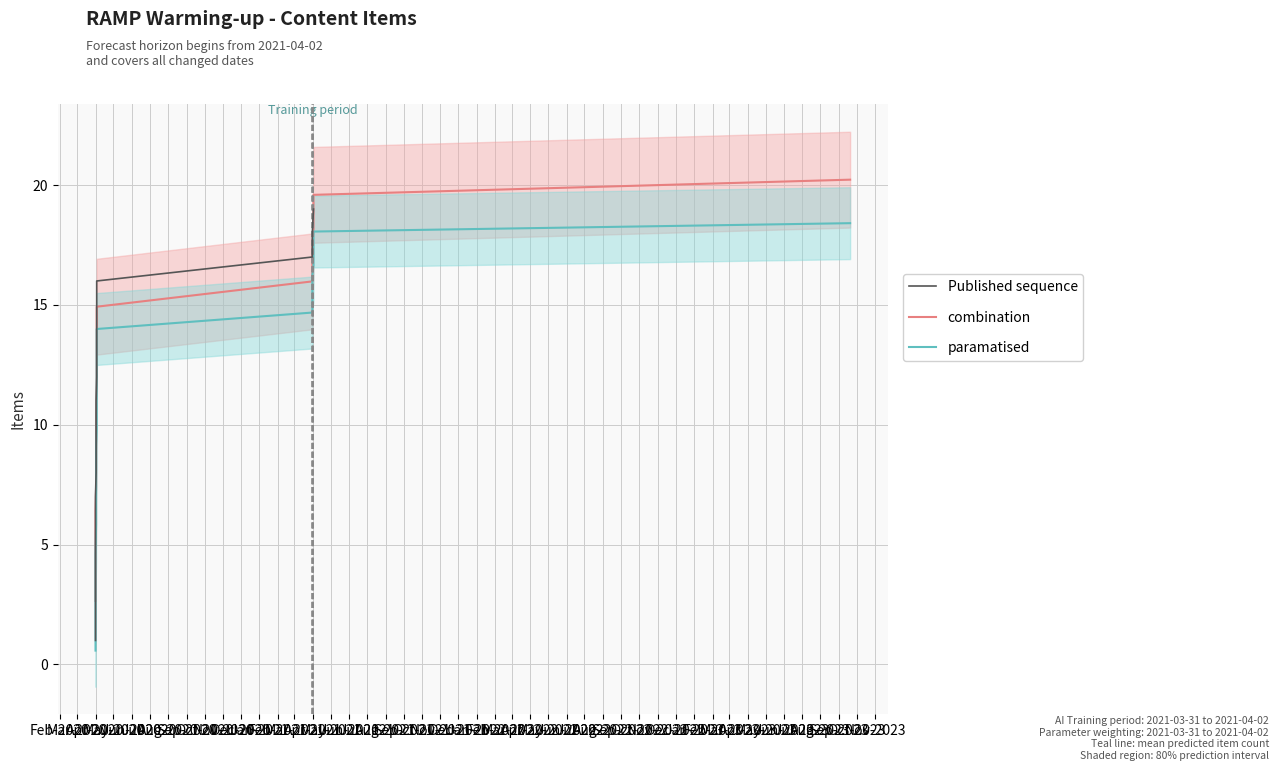

What is the minimum value shown in the chart?

0.6